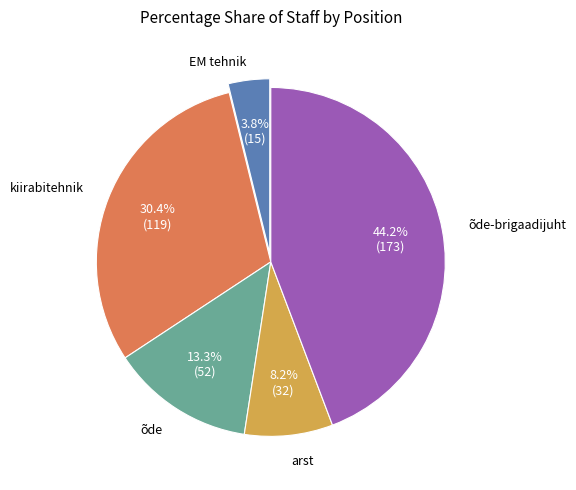

What is the ratio of the value at kiirabitehnik to the value at õde-brigaadijuht?

0.7